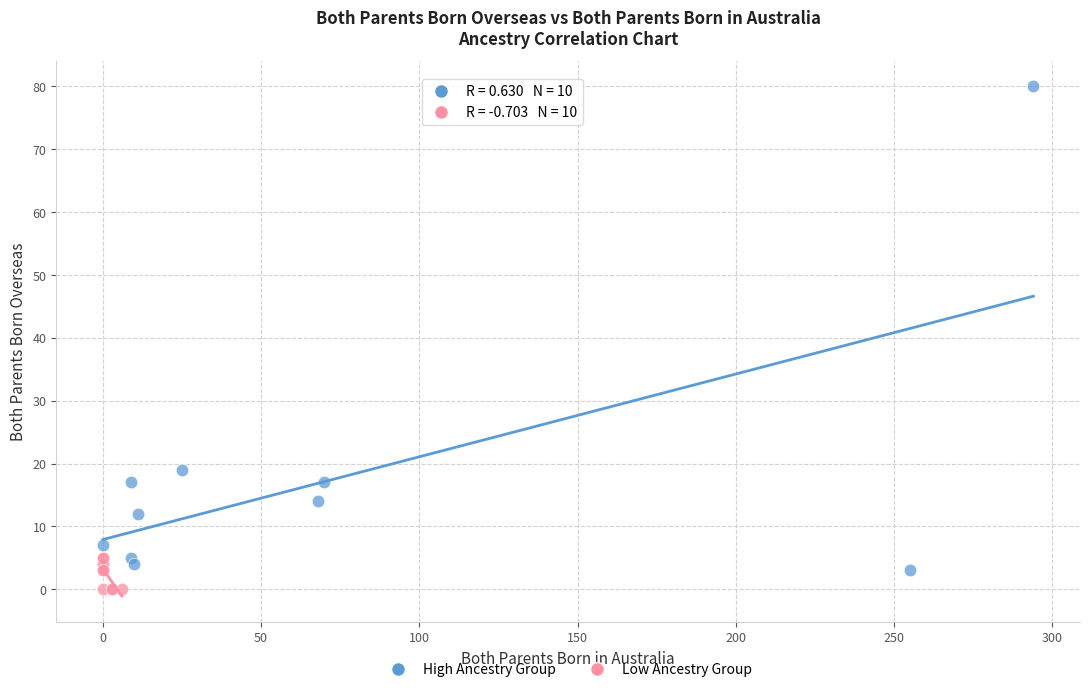

What are all the series names shown in the legend?

High Ancestry Group, Low Ancestry Group